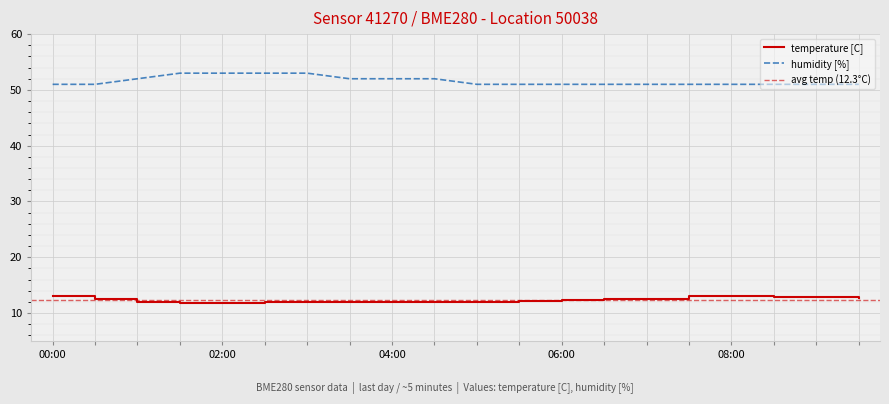

True or false: temperature [C] and humidity [%] intersect in this chart.

False